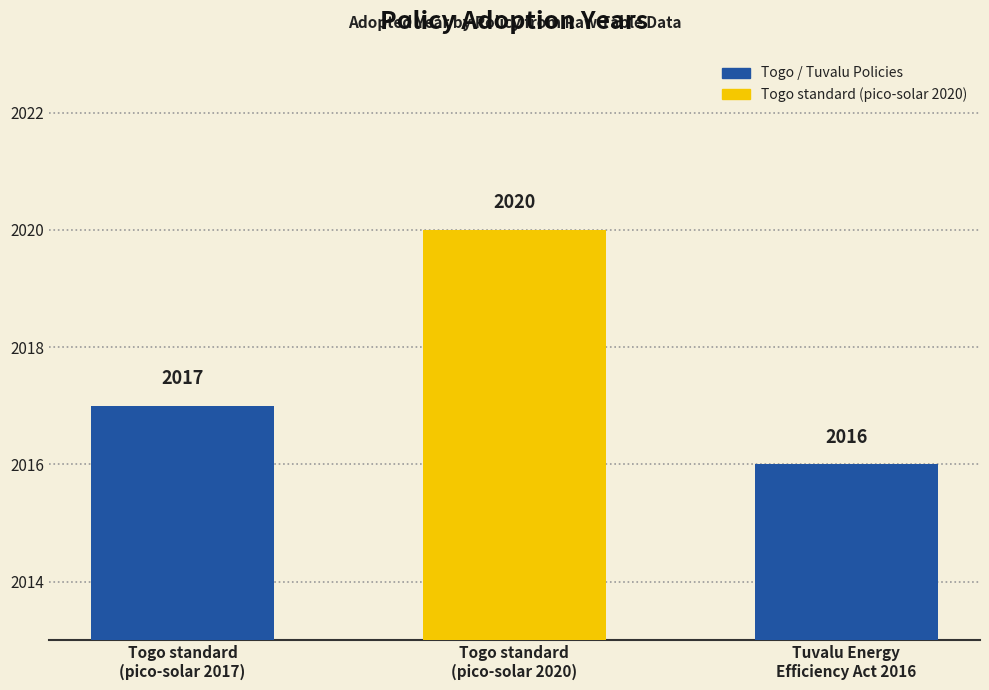

What is the sum of the values at Tuvalu Energy
Efficiency Act 2016 and Togo standard
(pico-solar 2020)?

4036